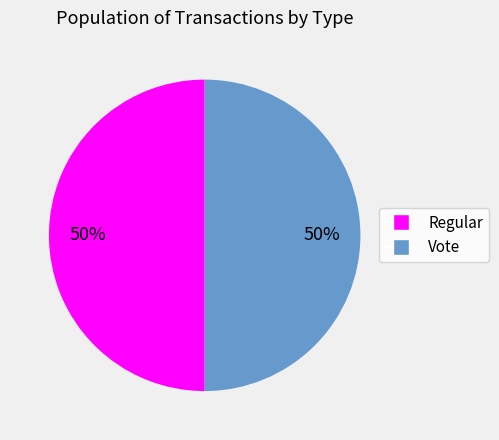

Count the number of slices in the pie.

2